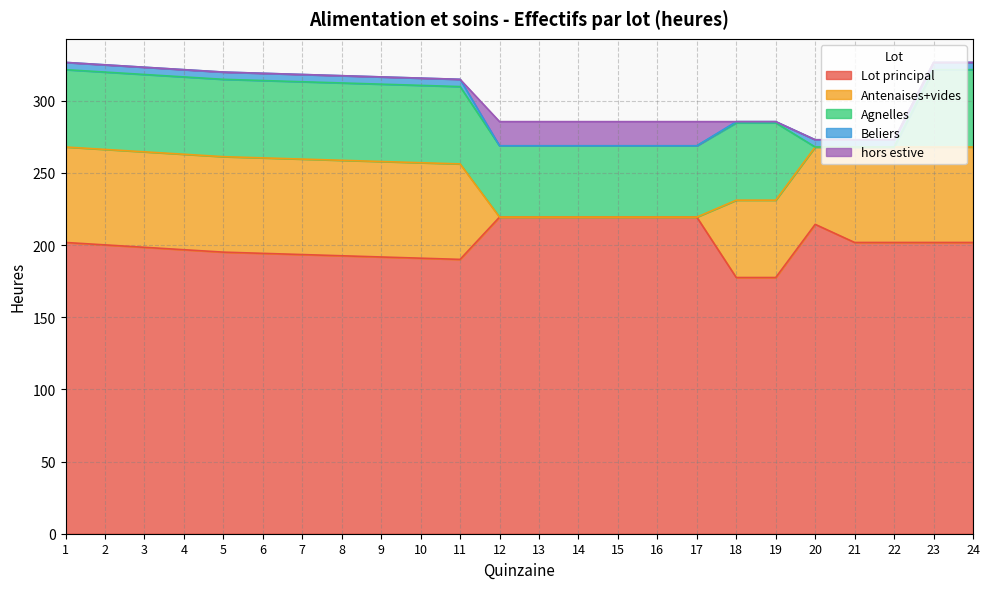

List the series in order of their peak value, highest first.

Lot principal, Antenaises+vides, Agnelles, hors estive, Beliers